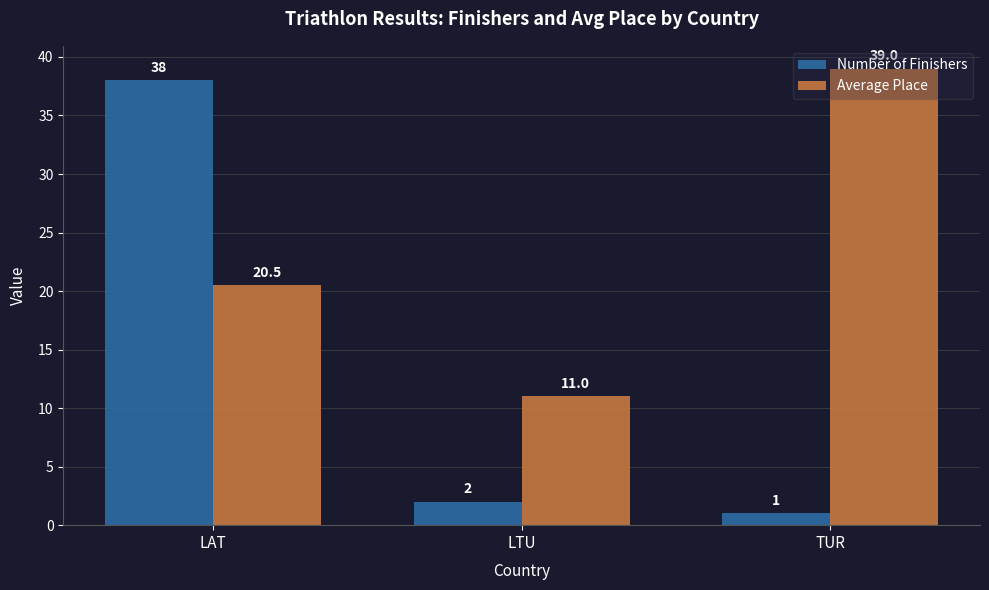

Which category has the highest value in the Number of Finishers series?

LAT